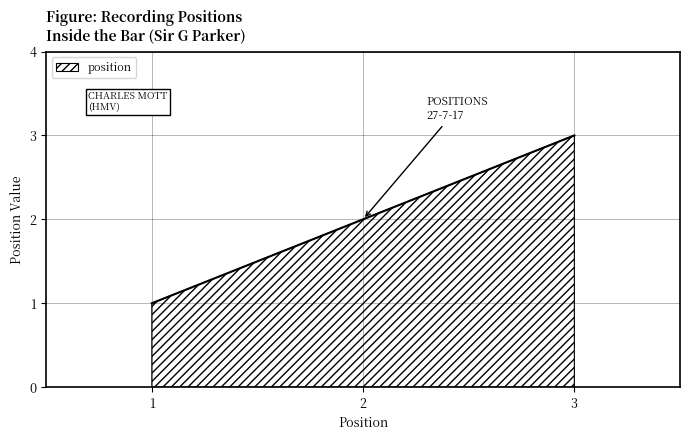

How many lines are shown in the chart?

1